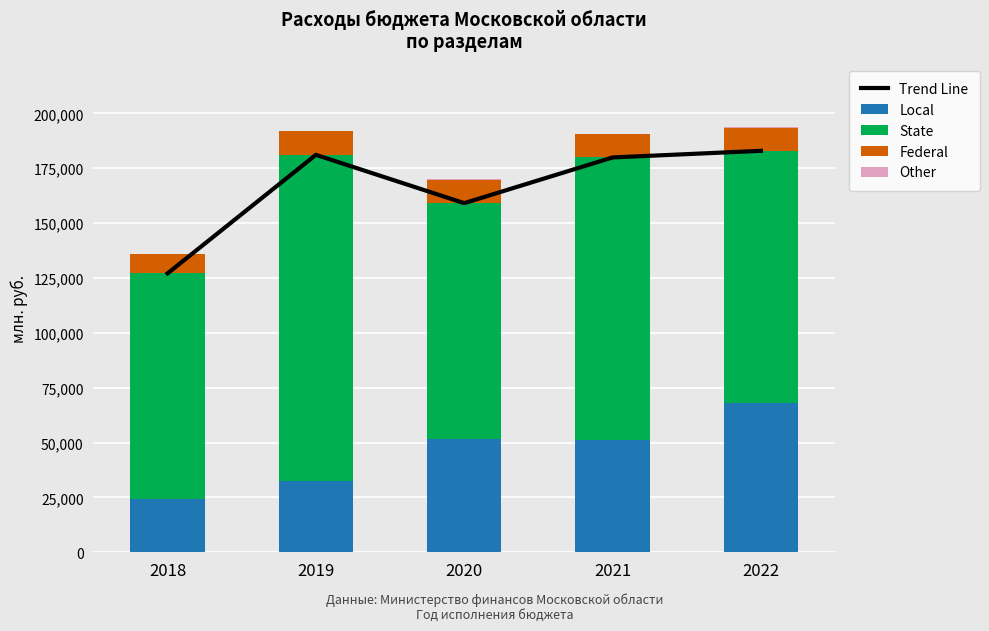

How many values in the Other series are below 133?

1